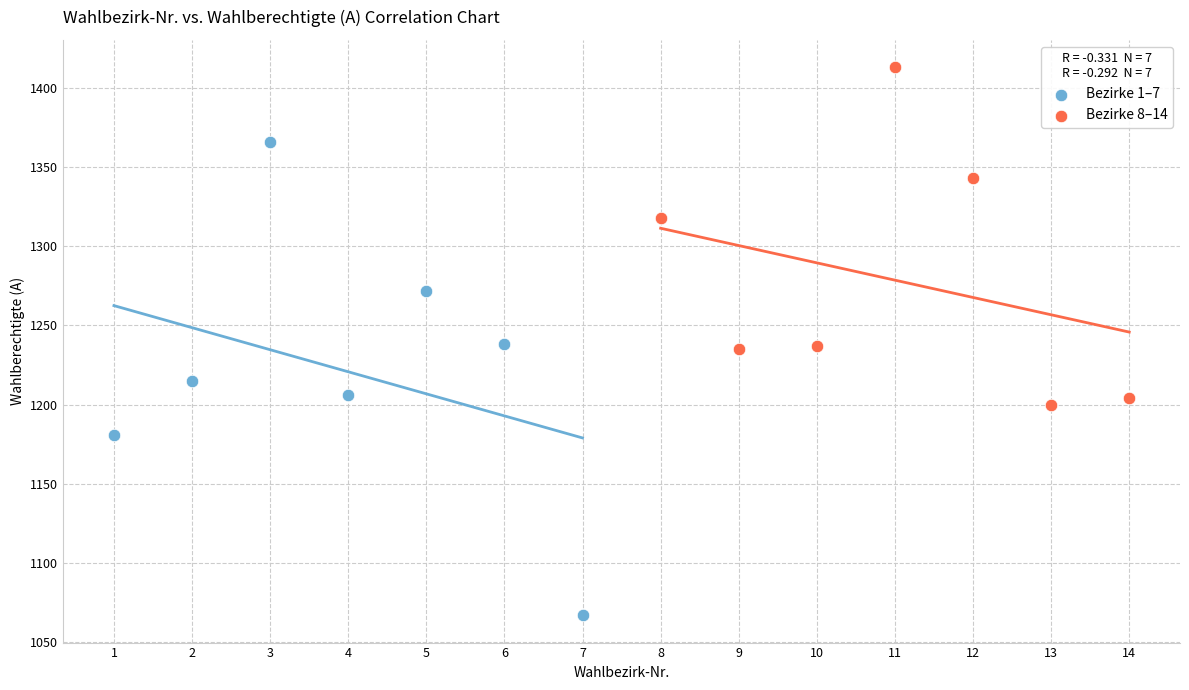

Which series contains the lowest Y value?

Bezirke 1–7